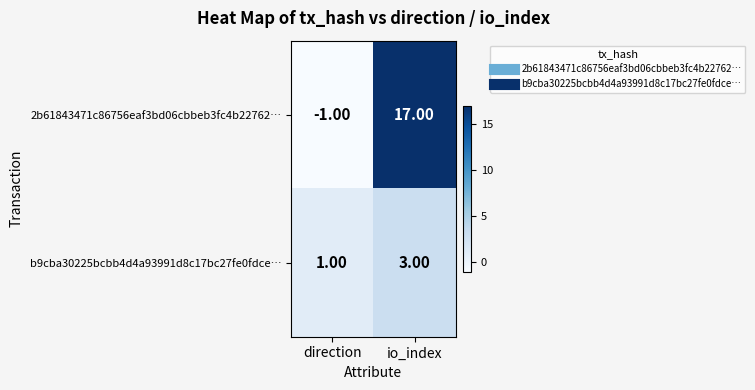

What is the maximum value shown in the chart?

17